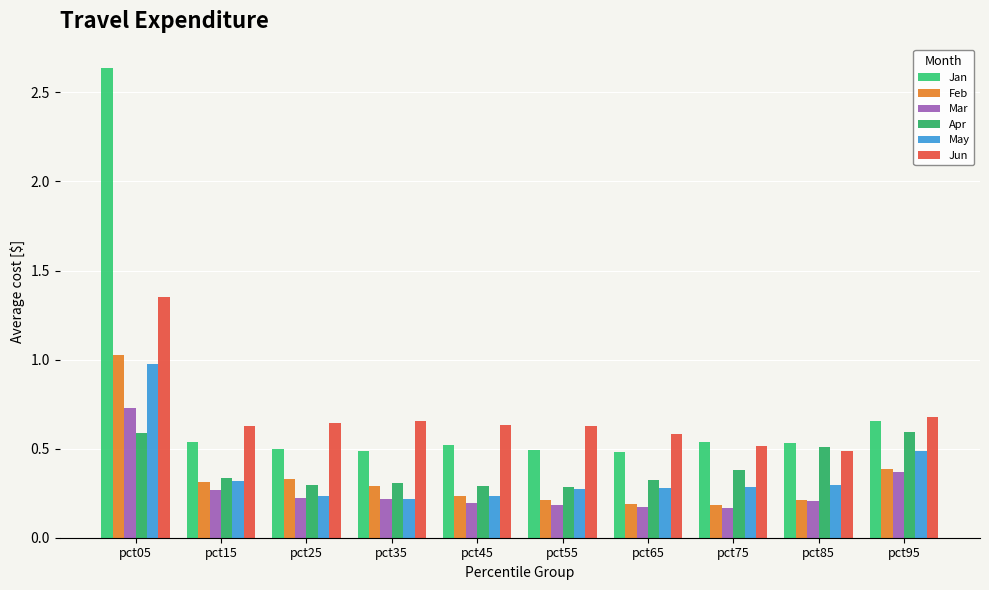

Does the chart contain any negative values?

No